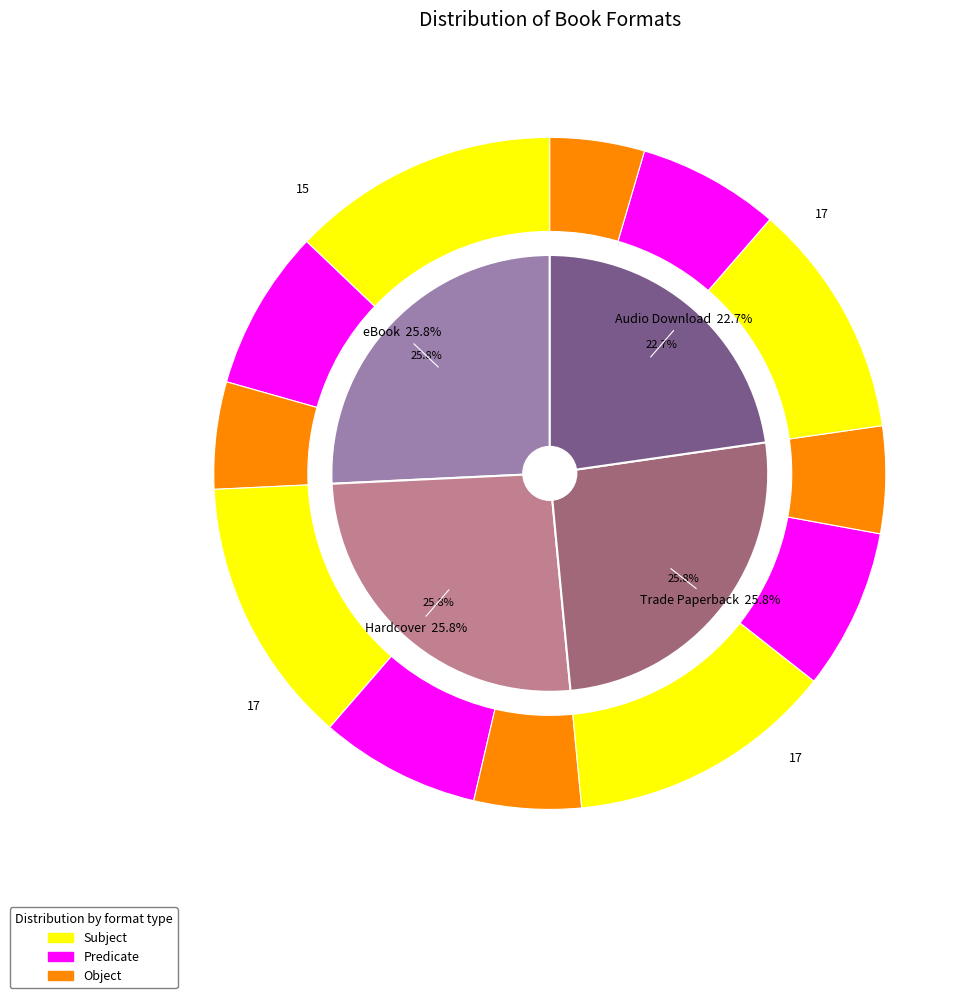

Which slice is the largest?

eBook